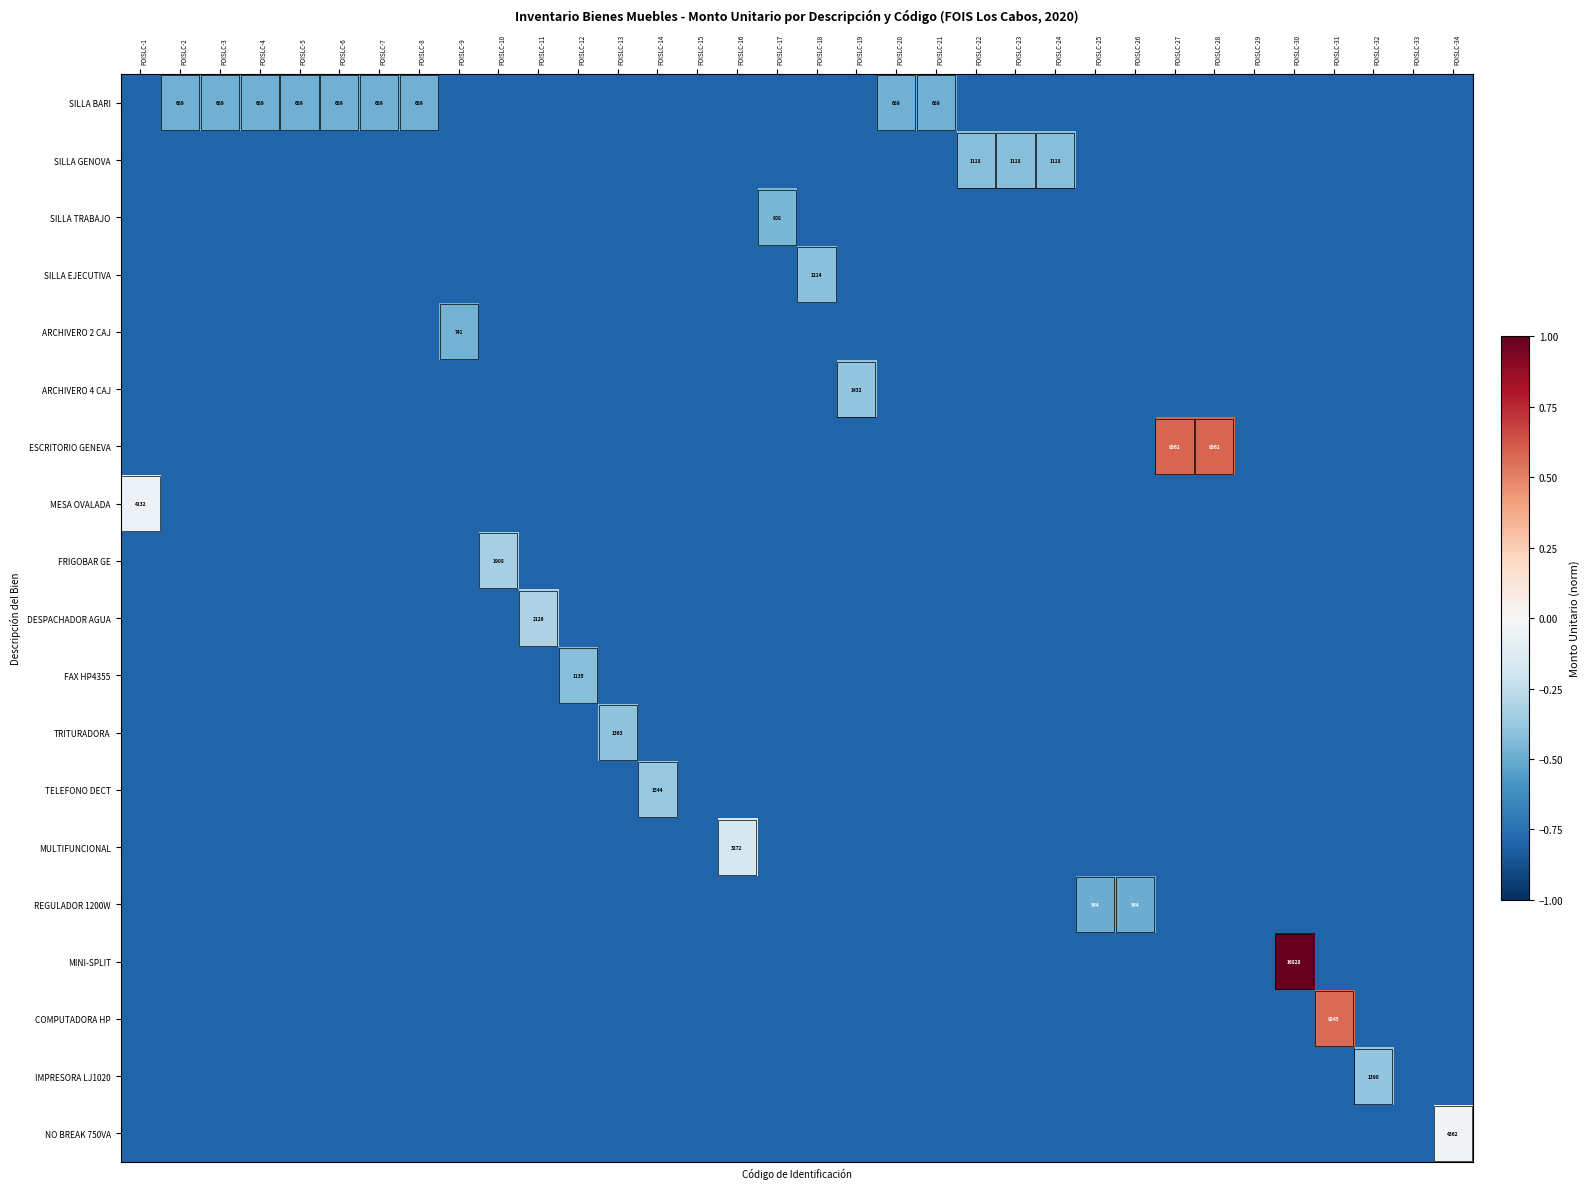

Is it true that ESCRITORIO GENEVA equals -0.8 at FOISLC-7?

True